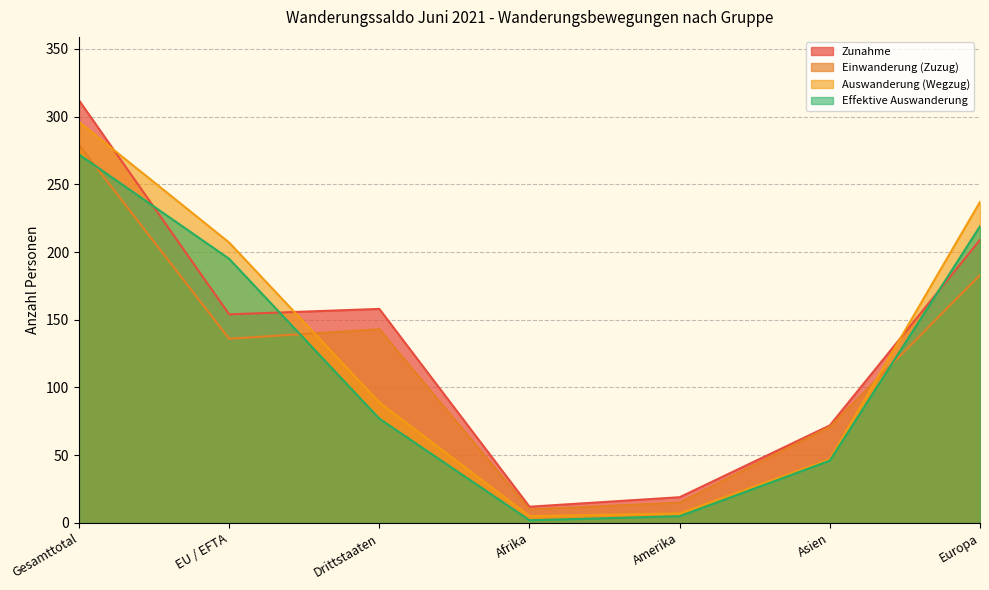

How many positive values does the Effektive Auswanderung series have?

7